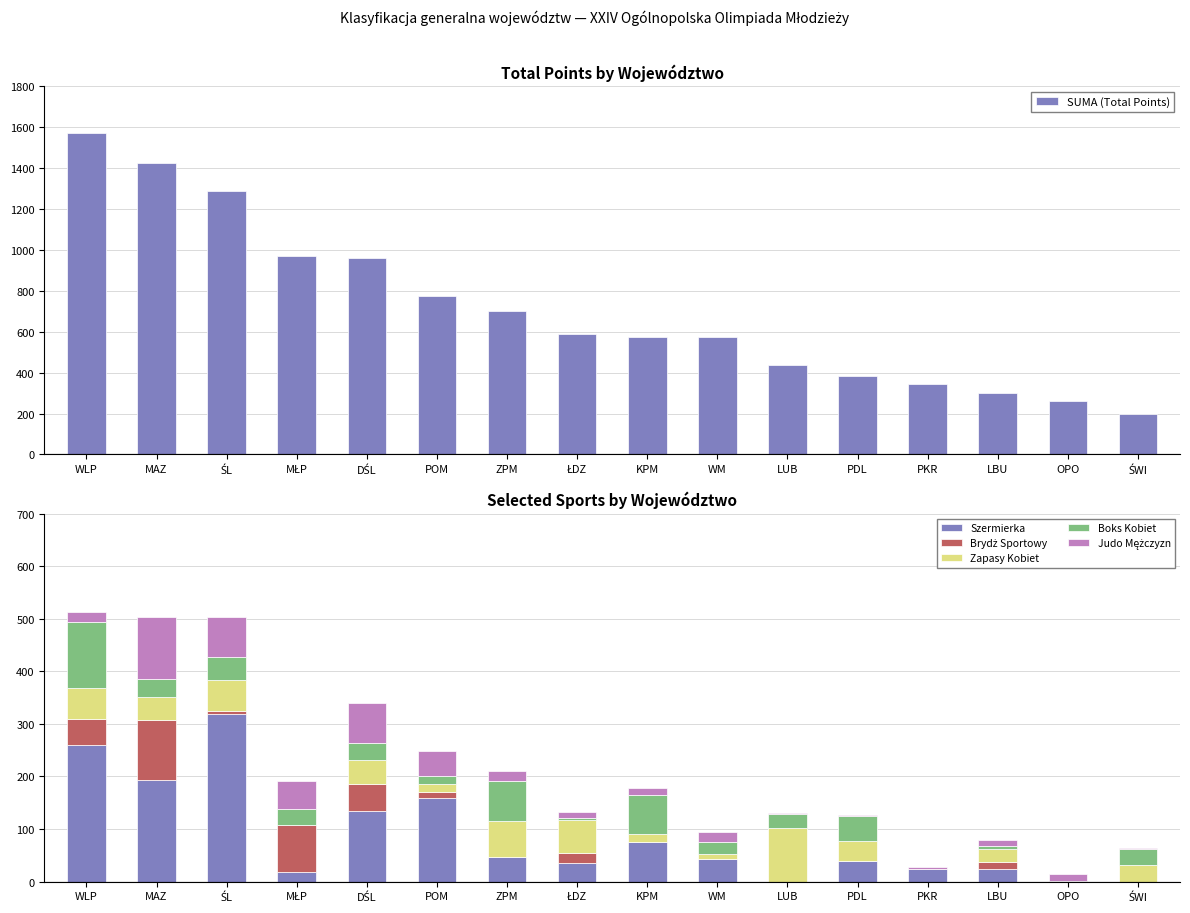

List the series in order of their peak value, lowest first.

Zapasy Kobiet, Brydż Sportowy, Judo Mężczyzn, Boks Kobiet, Szermierka, SUMA (Total Points)